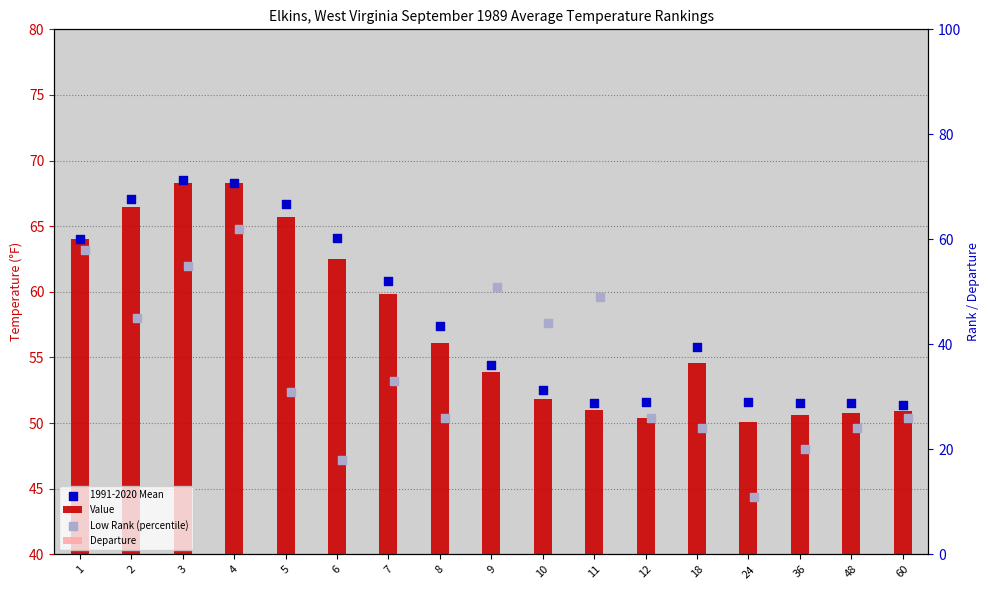

What is the total value across all series at 6?

143.0